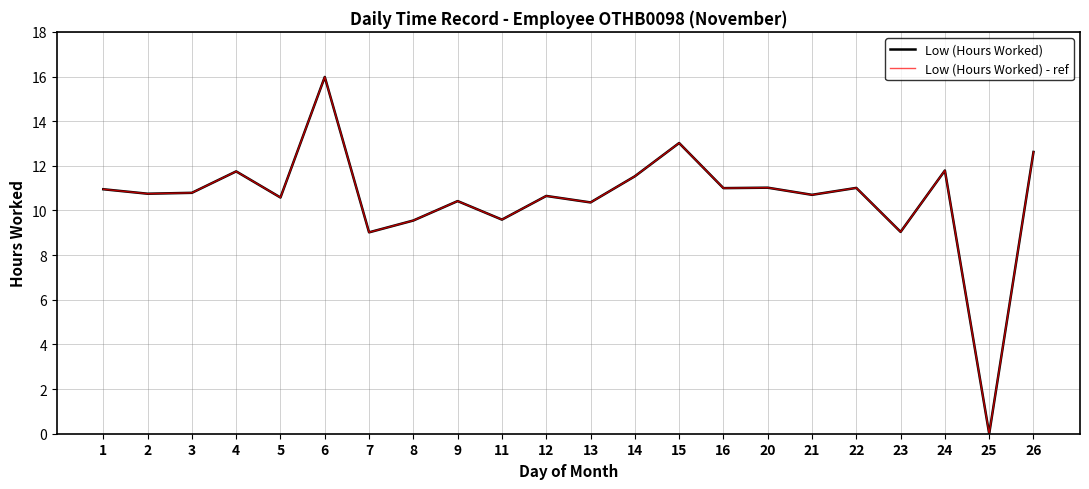

The value of Low (Hours Worked) - ref at 3 is 10.8. True or false?

True